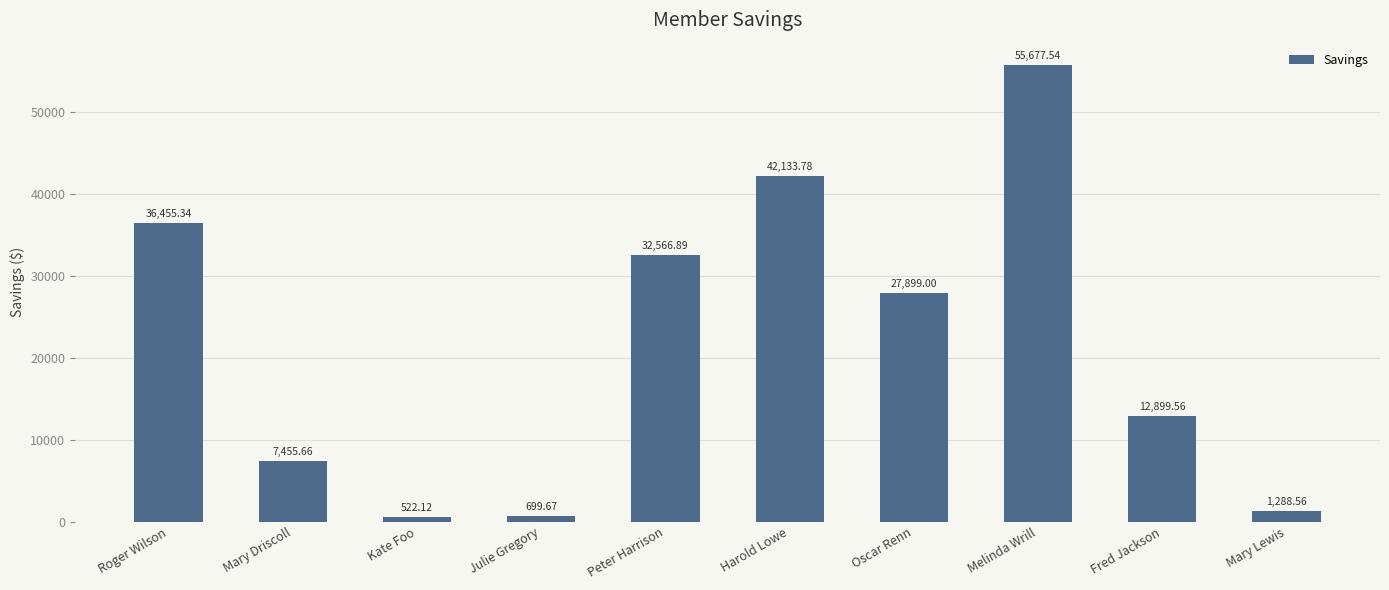

Is it true that the value at Peter Harrison is 32566.9?

True